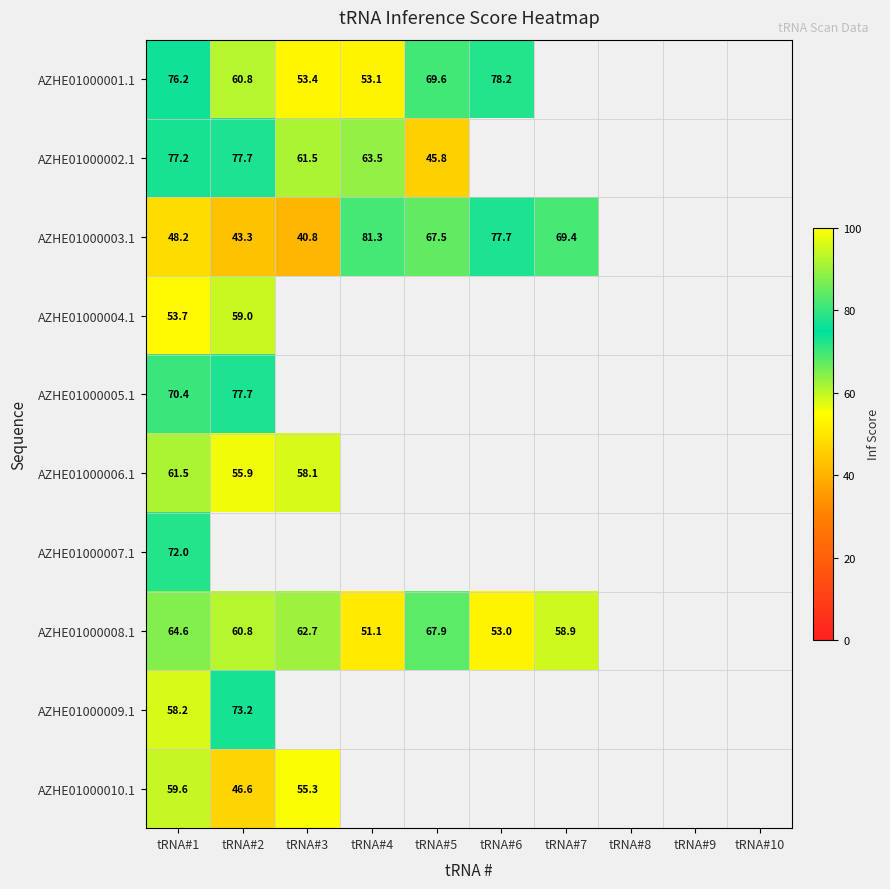

Is it true that AZHE01000004.1 equals 59.0 at tRNA#2?

True